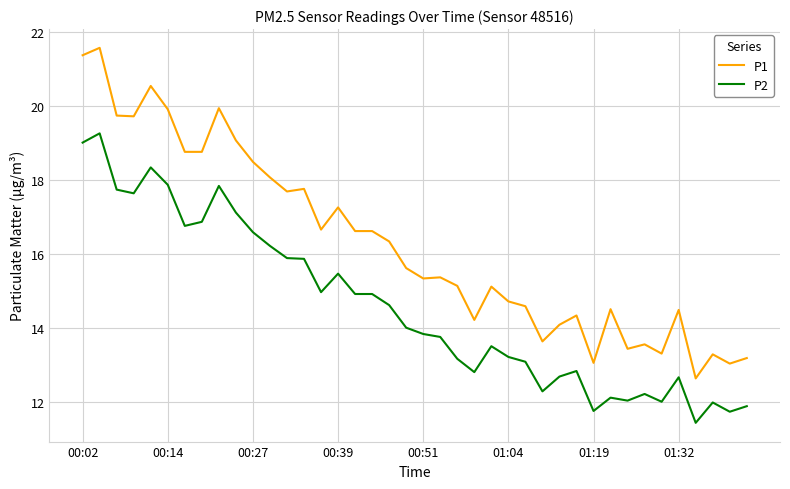

What is the maximum value for P1?

21.6